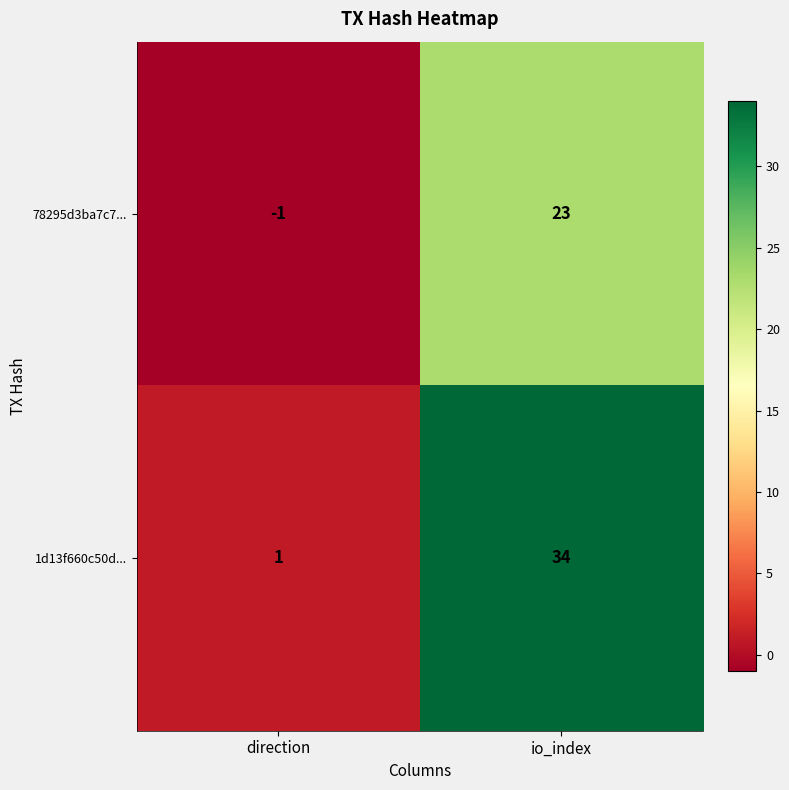

Is it true that 1d13f660c50d... equals 22 at io_index?

False